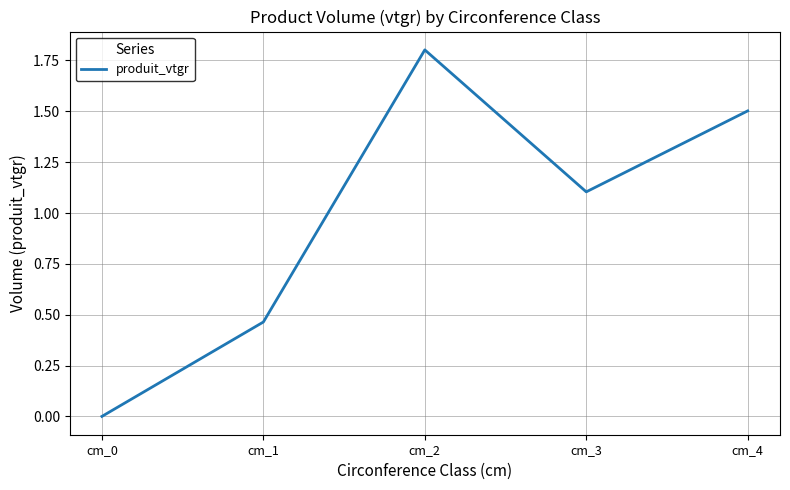

Approximately how many times larger is the value at cm_1 compared to cm_3?

0.4